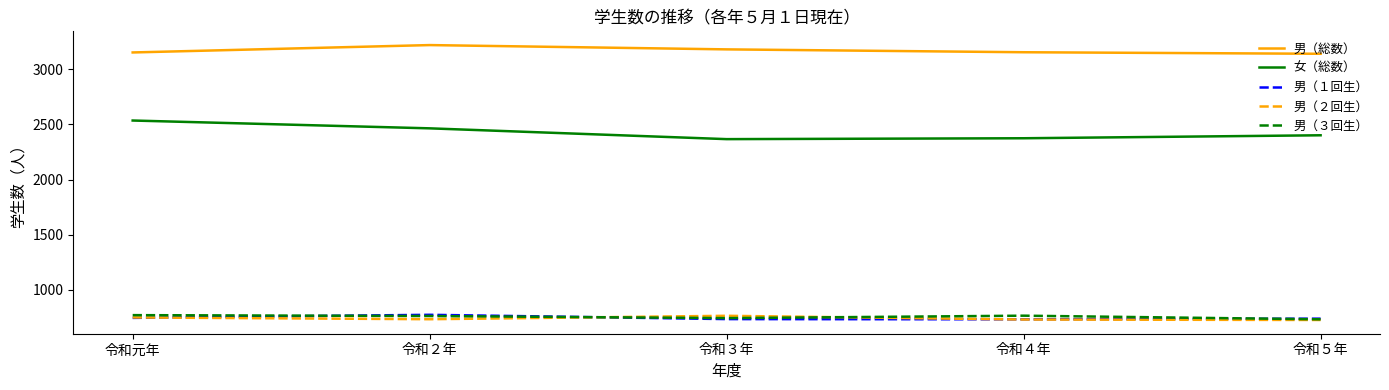

What is the lowest value of the 男（２回生） series?

725